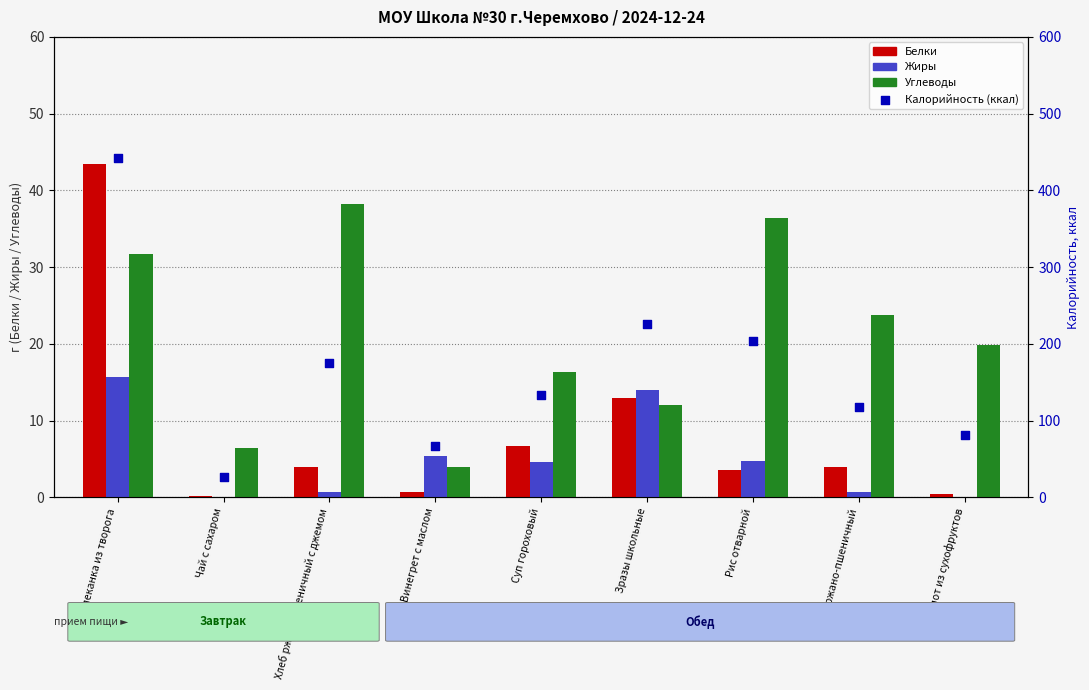

At how many categories does at least one series exceed 122?

5